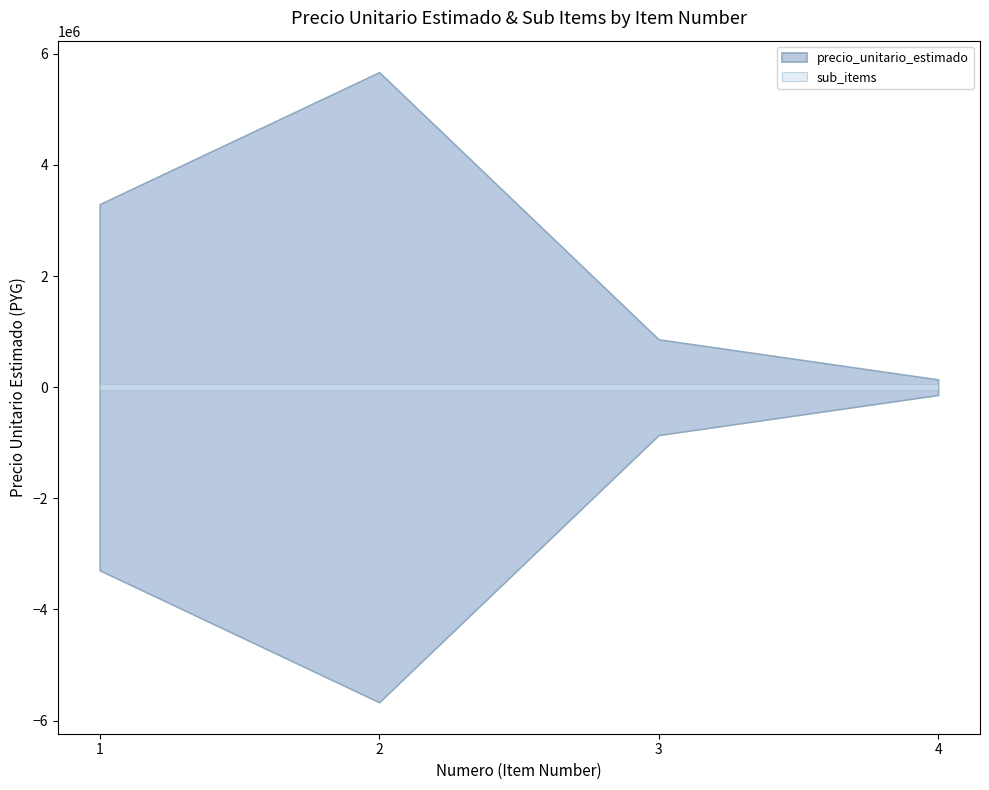

True or false: precio_unitario_estimado has more than 1 interior local peaks.

False